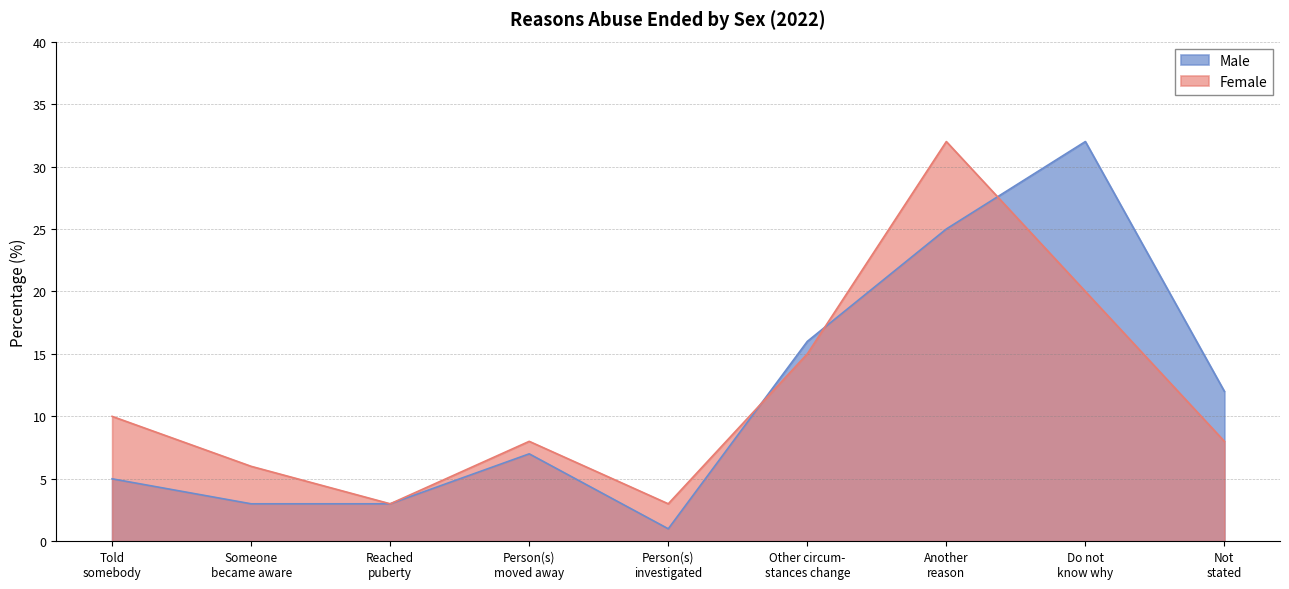

What is the highest value of the Male series?

32